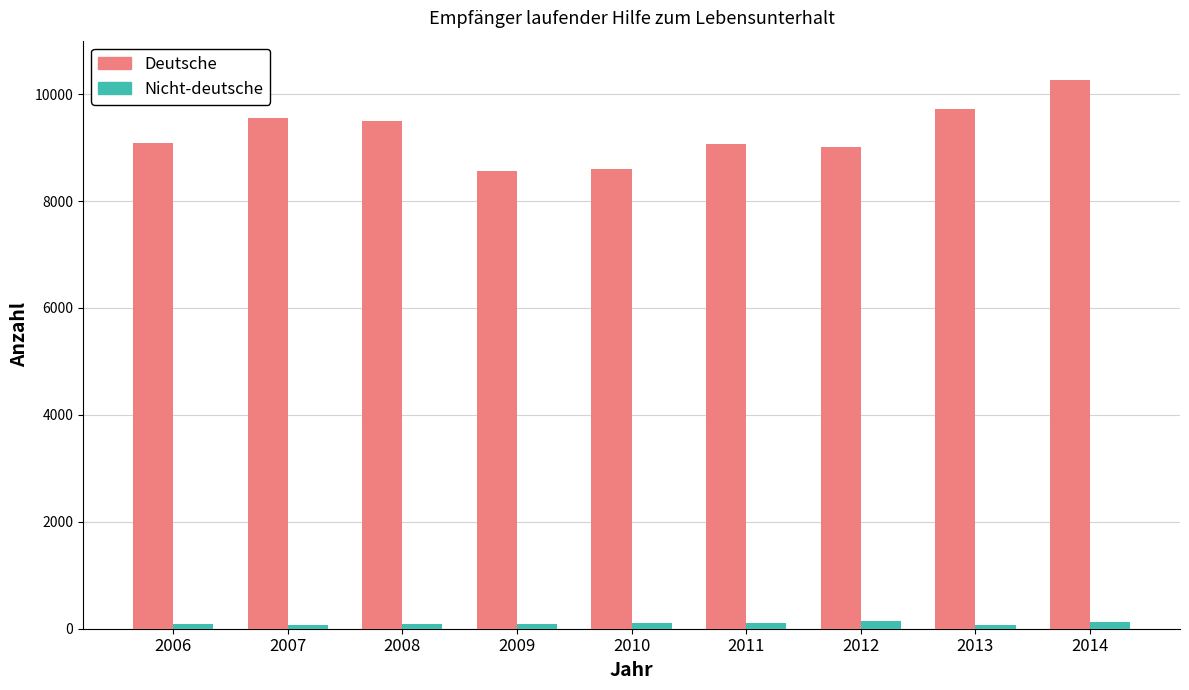

What is the spread (max minus min) of values at 2008?

9426